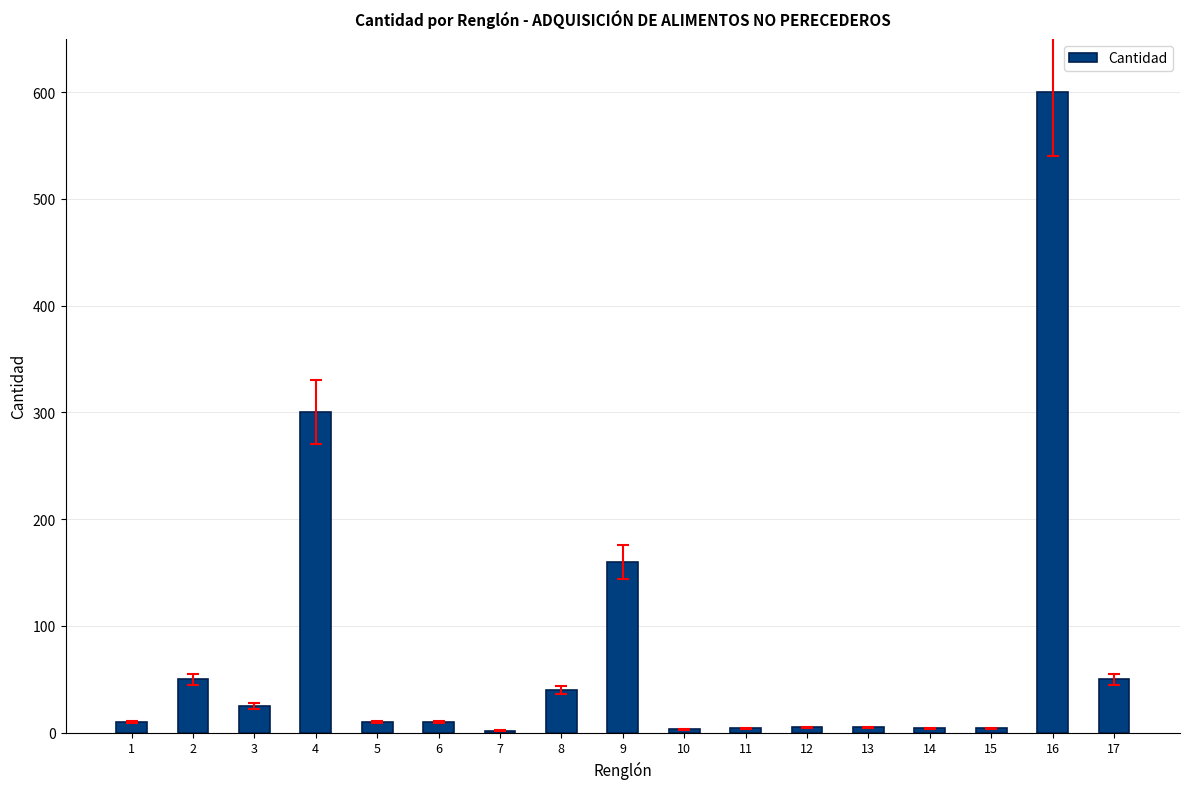

True or false: the data shows 10 at 5.

True